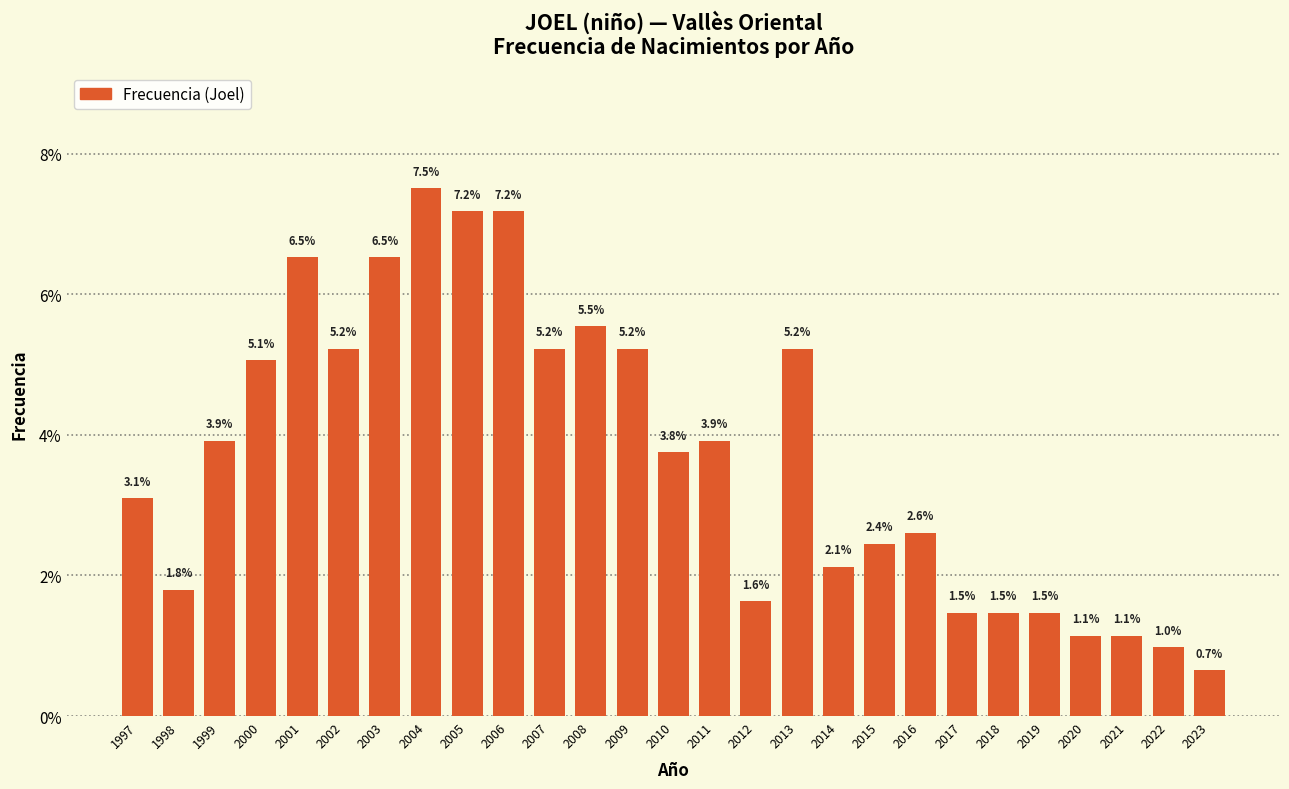

Reading left to right, list all the values displayed in this chart.

3.1	1.8	3.9	5.1	6.5	5.2	6.5	7.5	7.2	7.2	5.2	5.5	5.2	3.8	3.9	1.6	5.2	2.1	2.4	2.6	1.5	1.5	1.5	1.1	1.1	1.0	0.7